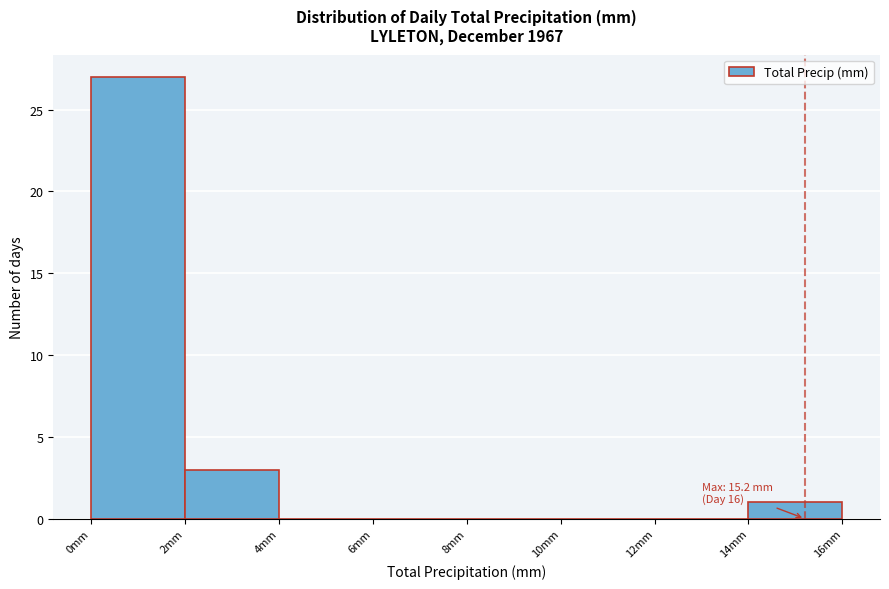

Over which range of the x-axis is the bar tallest?

0 to 2